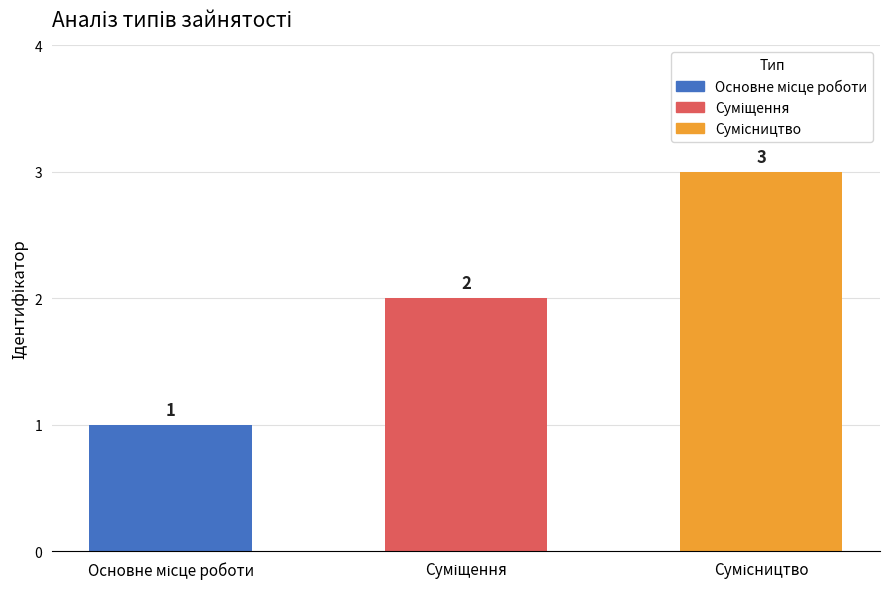

What is the difference between the maximum and second lowest values?

1